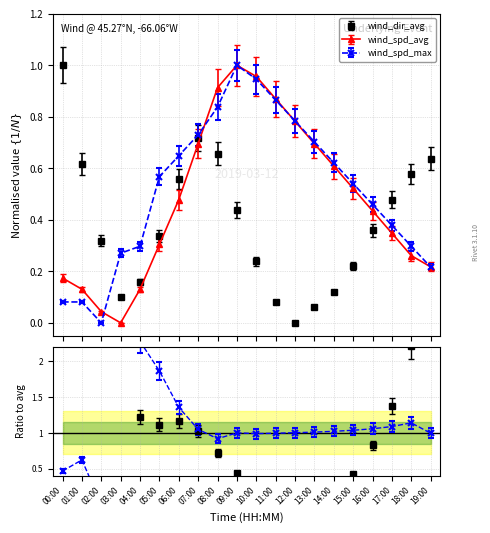

The wind_spd_max series shows 0.1 at 00:00. True or false?

True